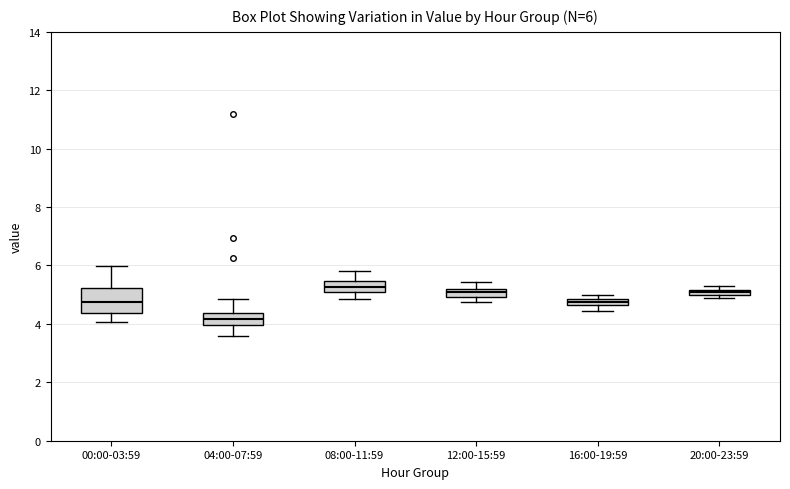

Comparing the boxes themselves (not the whiskers), which one is the tallest?

00:00-03:59